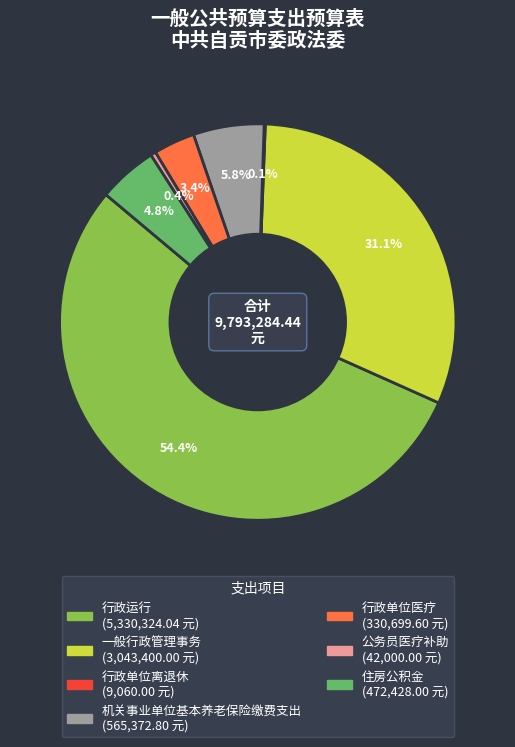

The 机关事业单位基本养老保险缴费支出 slice represents 6% of the pie. True or false?

True